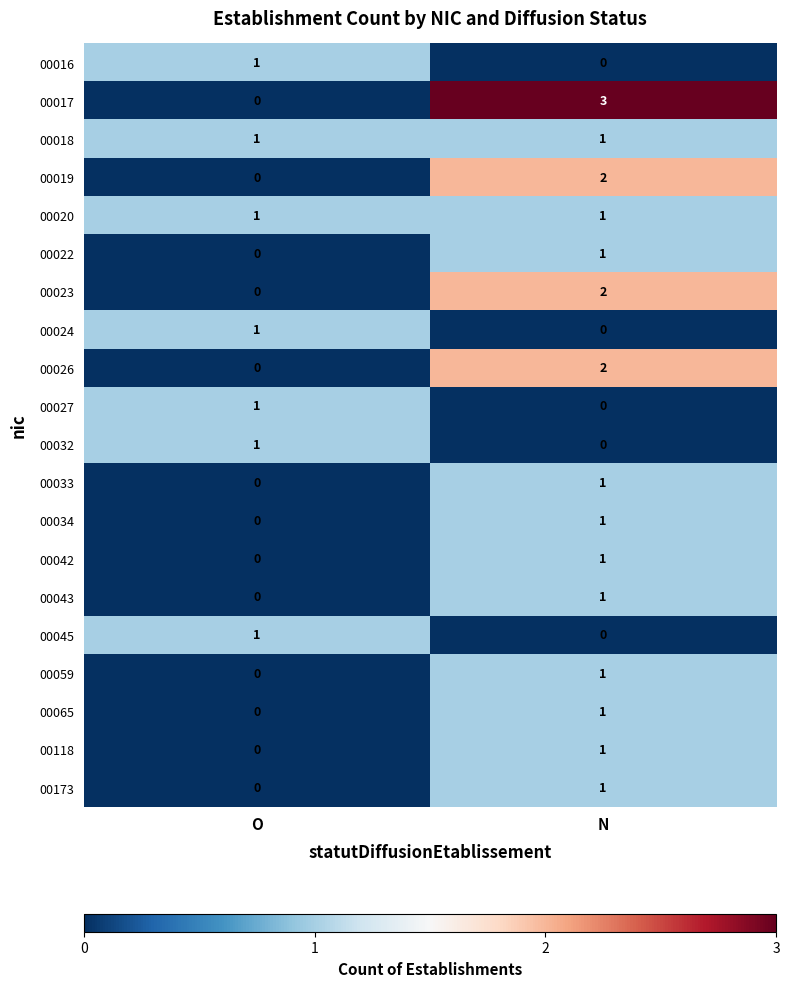

Which series has the widest spread of values?

00017